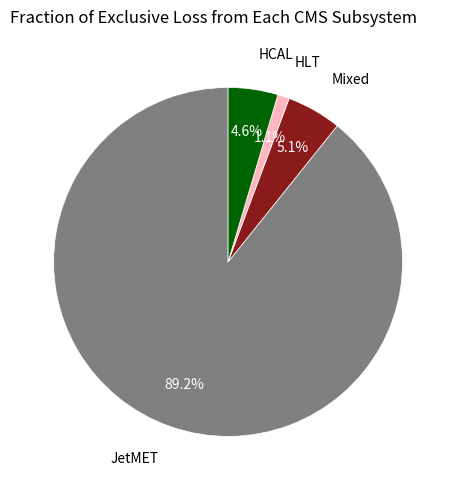

What is the majority slice?

JetMET